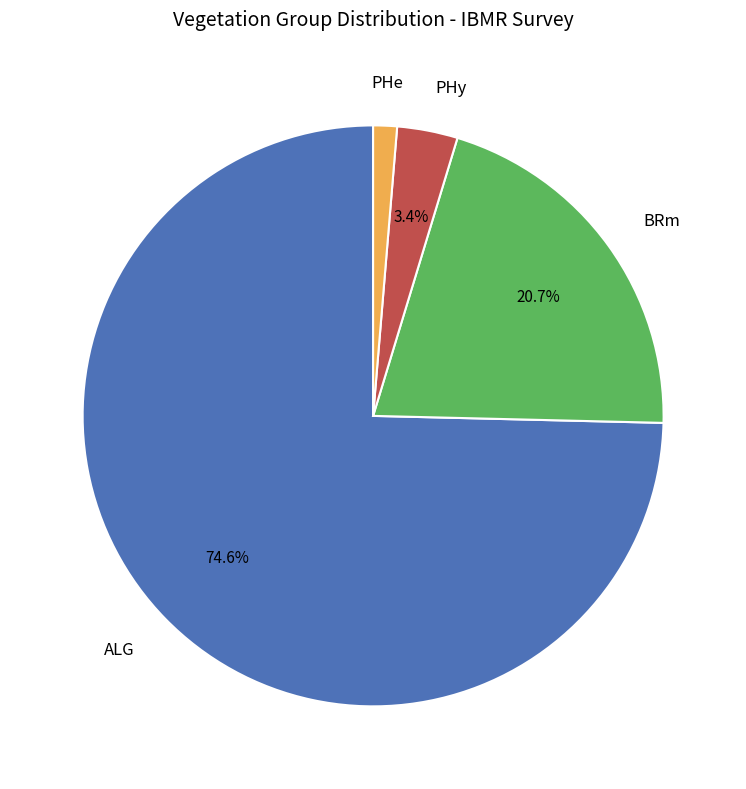

Rank the categories by value from highest to lowest.

ALG, BRm, PHy, PHe